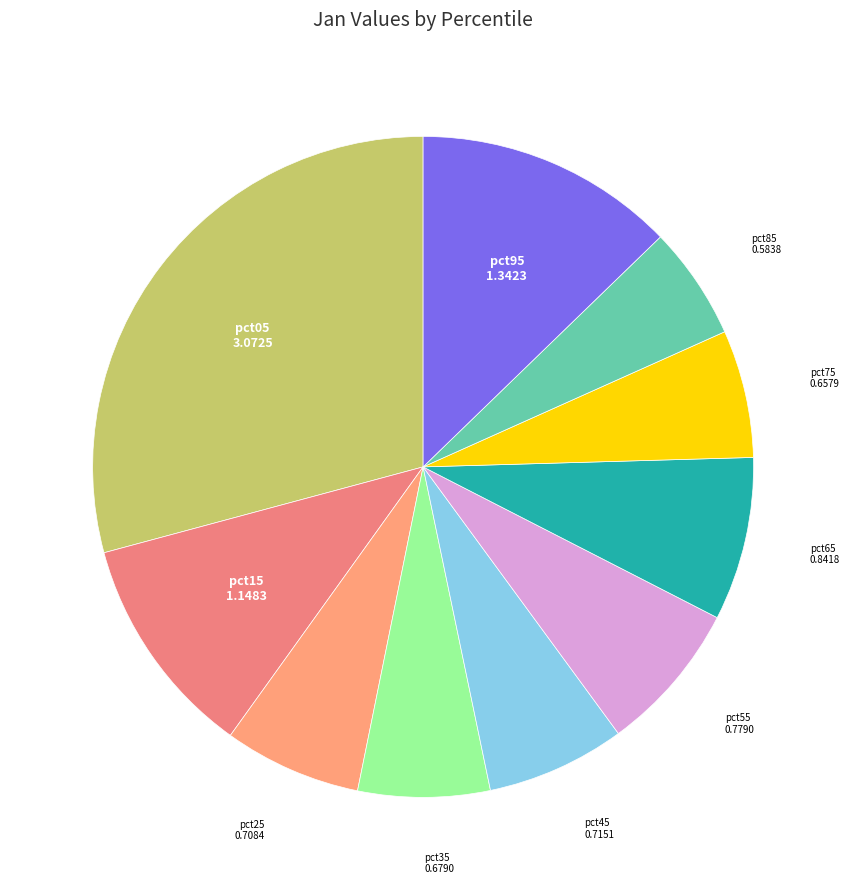

Between pct95 and pct15, which is larger?

pct95